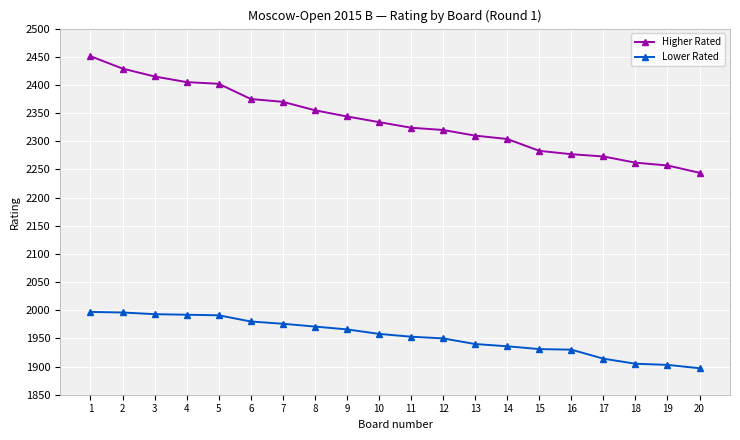

Is this an area chart (filled region under the line)?

No